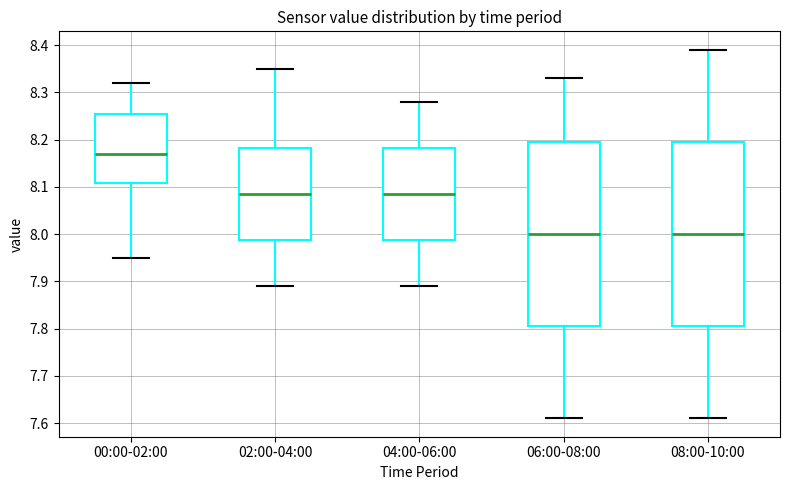

Reading left to right, read every box against the y-axis: the position of its median line, the range the box covers, and the ends of its whiskers. The values are not printed on the chart, so give them approximately, as read against the axis.

00:00-02:00: median 8.17, box 8.11 to 8.26, whiskers 7.95 to 8.32
02:00-04:00: median 8.09, box 7.99 to 8.18, whiskers 7.89 to 8.35
04:00-06:00: median 8.09, box 7.99 to 8.18, whiskers 7.89 to 8.28
06:00-08:00: median 8.00, box 7.81 to 8.20, whiskers 7.61 to 8.33
08:00-10:00: median 8.00, box 7.81 to 8.20, whiskers 7.61 to 8.39